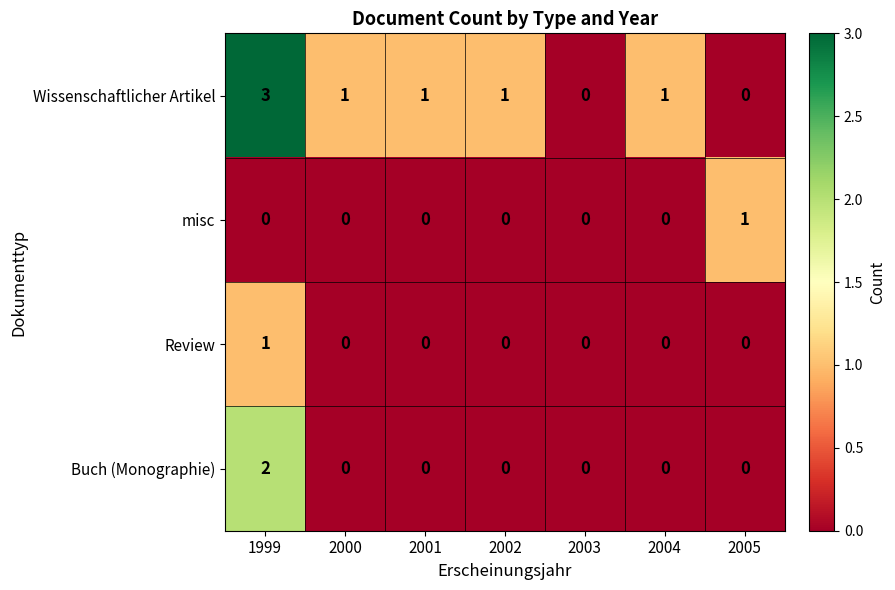

What is the spread (max minus min) of values at 2002?

1